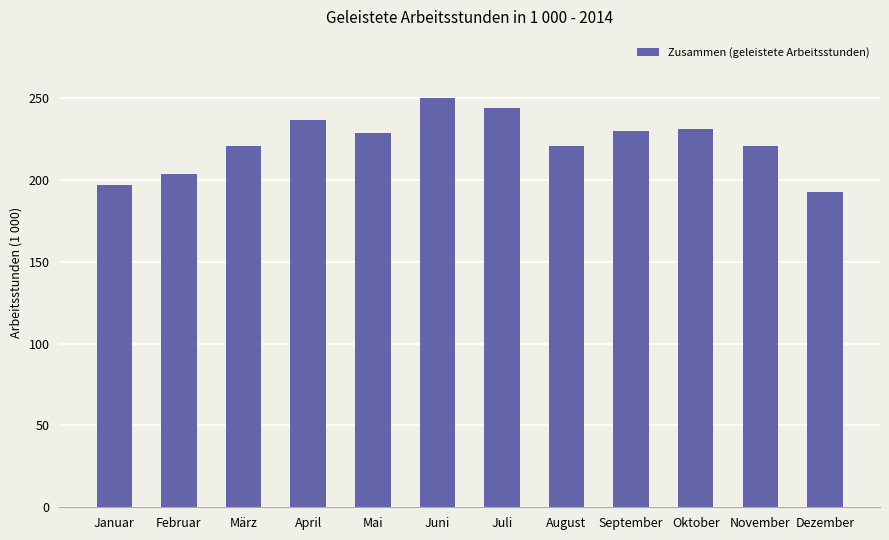

The chart shows a value of 193 at Dezember. True or false?

True